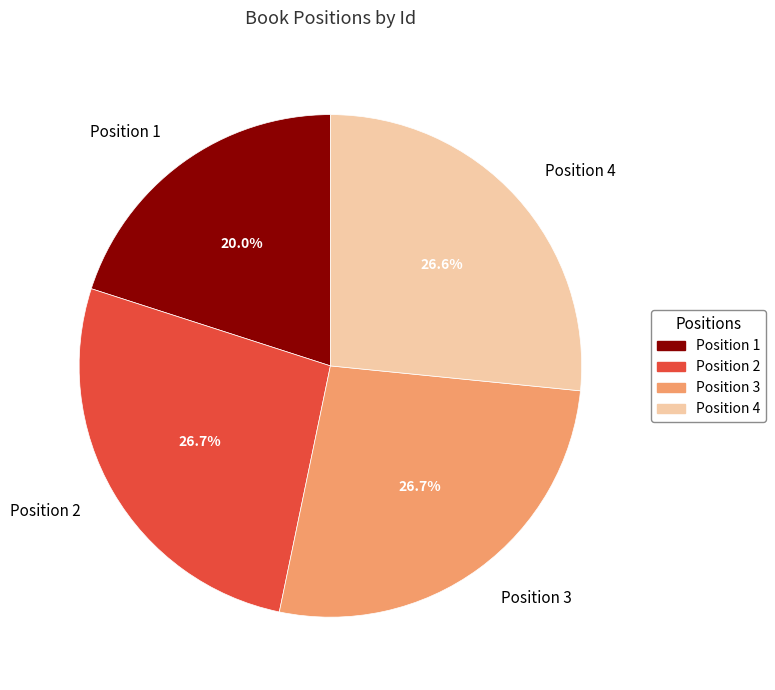

What is the smallest slice in the pie chart?

Position 1